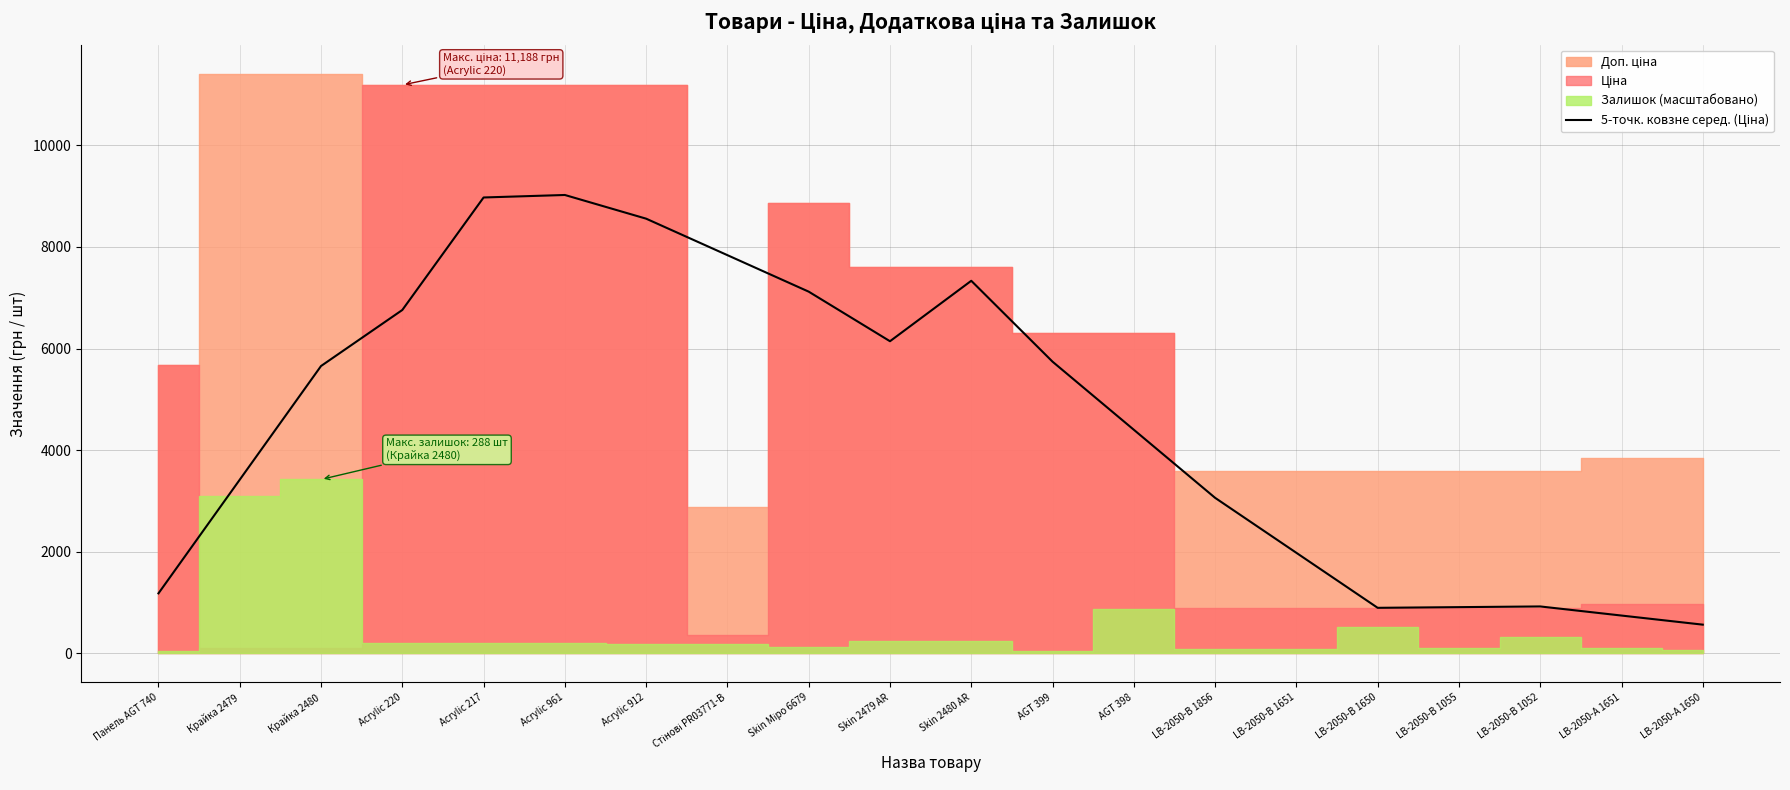

How many points are higher than both their immediate neighbors (excluding endpoints)?

3